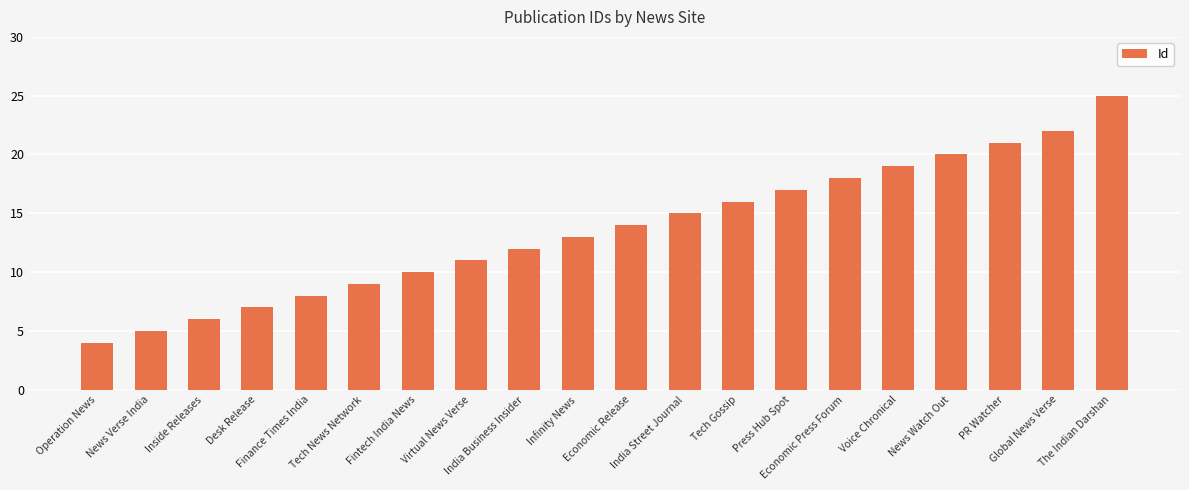

Rank the categories by value from highest to lowest.

The Indian Darshan, Global News Verse, PR Watcher, News Watch Out, Voice Chronical, Economic Press Forum, Press Hub Spot, Tech Gossip, India Street Journal, Economic Release, Infinity News, India Business Insider, Virtual News Verse, Fintech India News, Tech News Network, Finance Times India, Desk Release, Inside Releases, News Verse India, Operation News